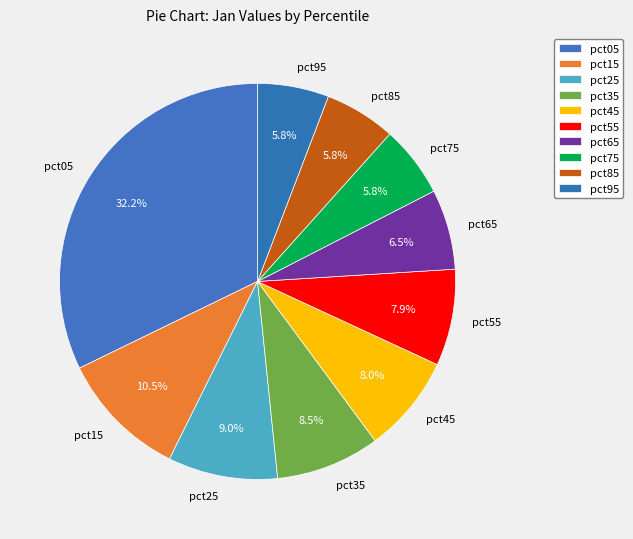

Is there a majority slice in this chart?

No